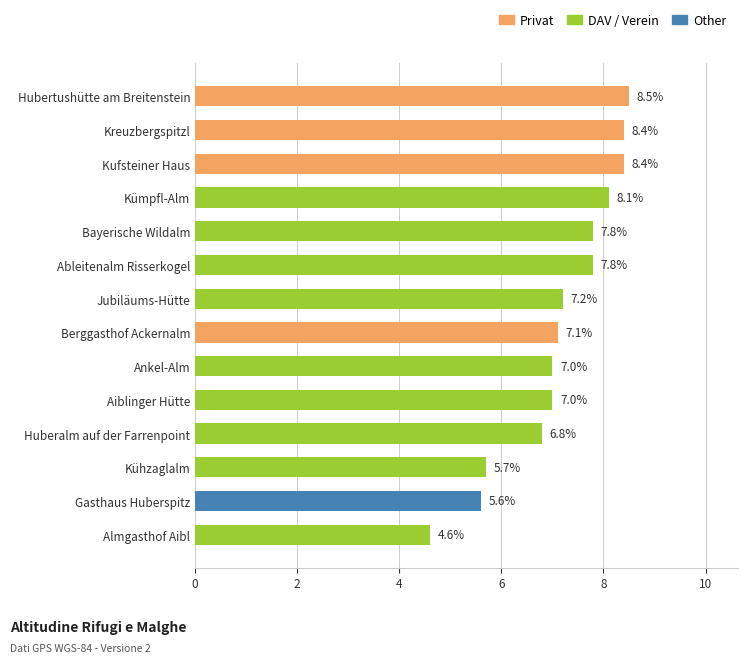

What is the difference between the maximum and second lowest values?

2.9